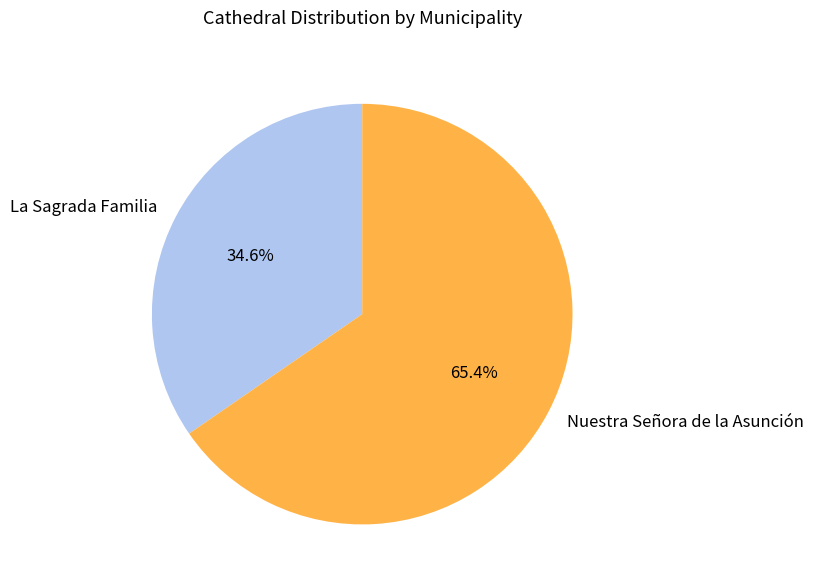

How many slices are in this pie chart?

2